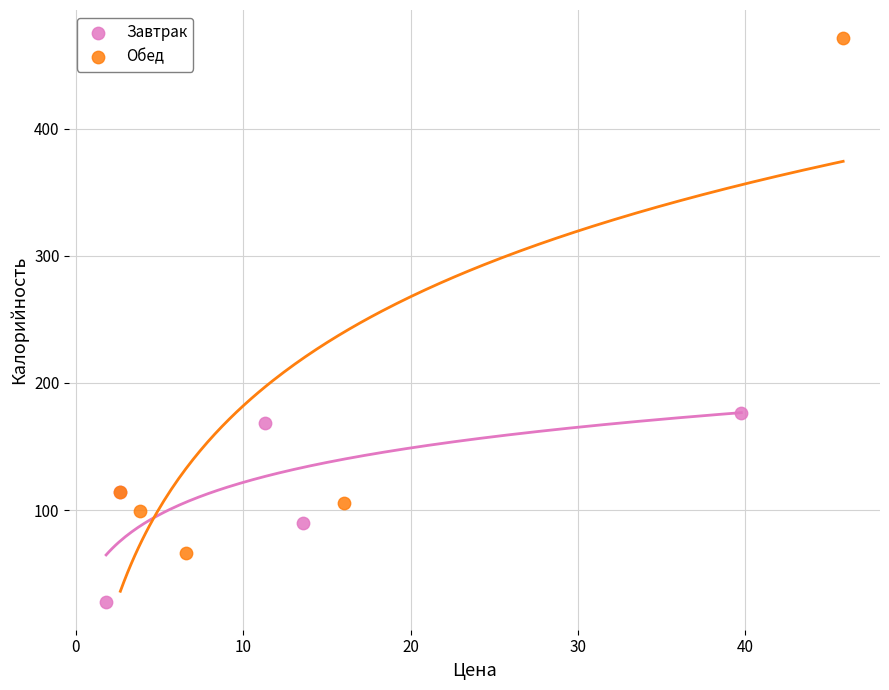

What are all the series names shown in the legend?

Завтрак, Обед